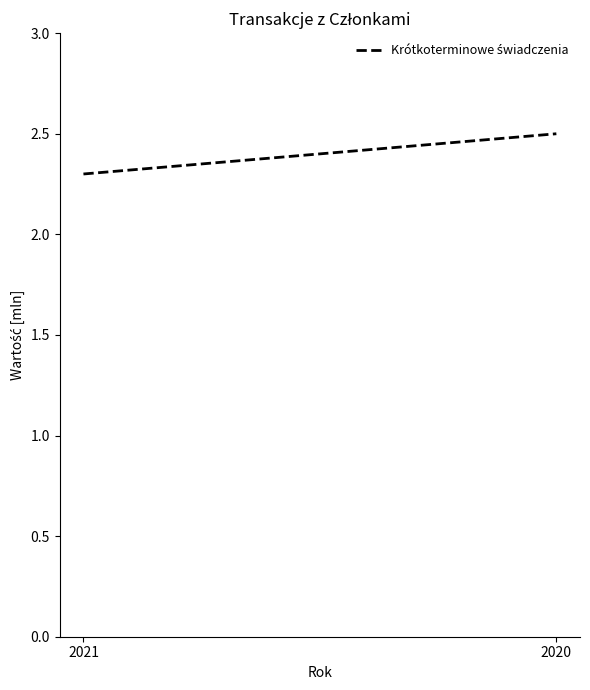

Rank the categories by value from lowest to highest.

2021, 2020